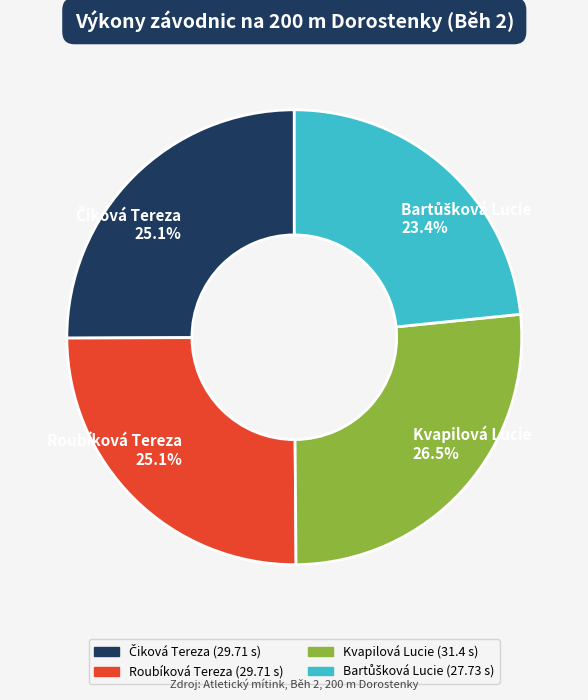

Between Kvapilová Lucie and Roubíková Tereza, which is larger?

Kvapilová Lucie